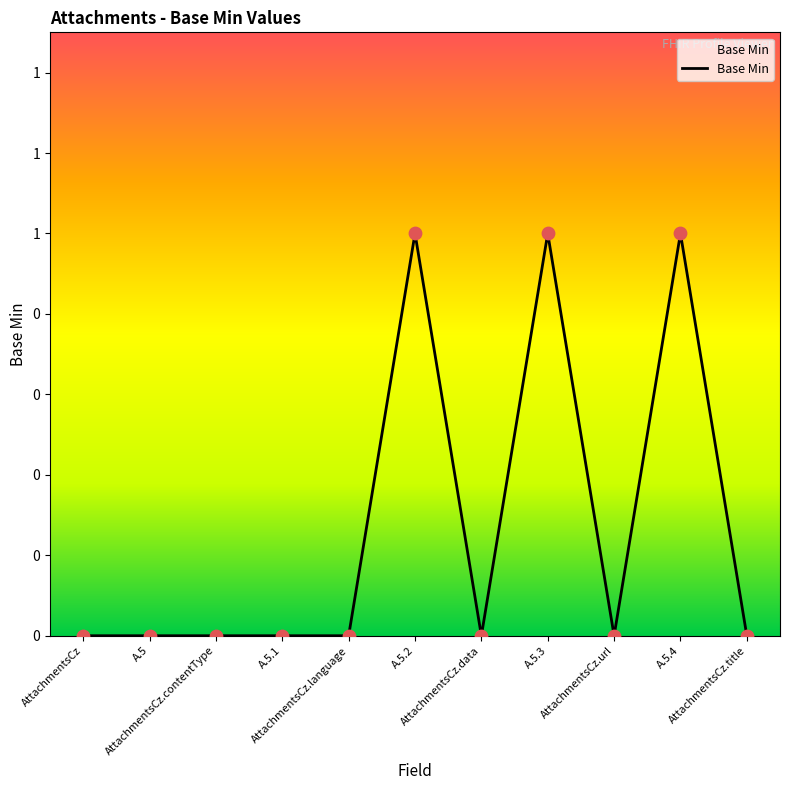

Between A.5.2 and A.5, which is larger?

A.5.2